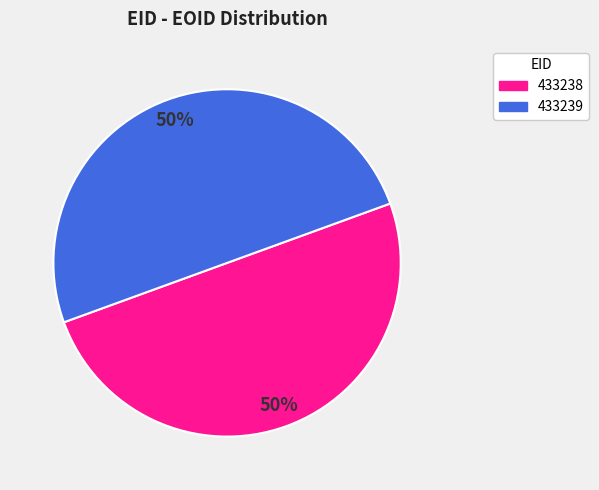

What is the ratio of the value at 433238 to the value at 433239?

1.0